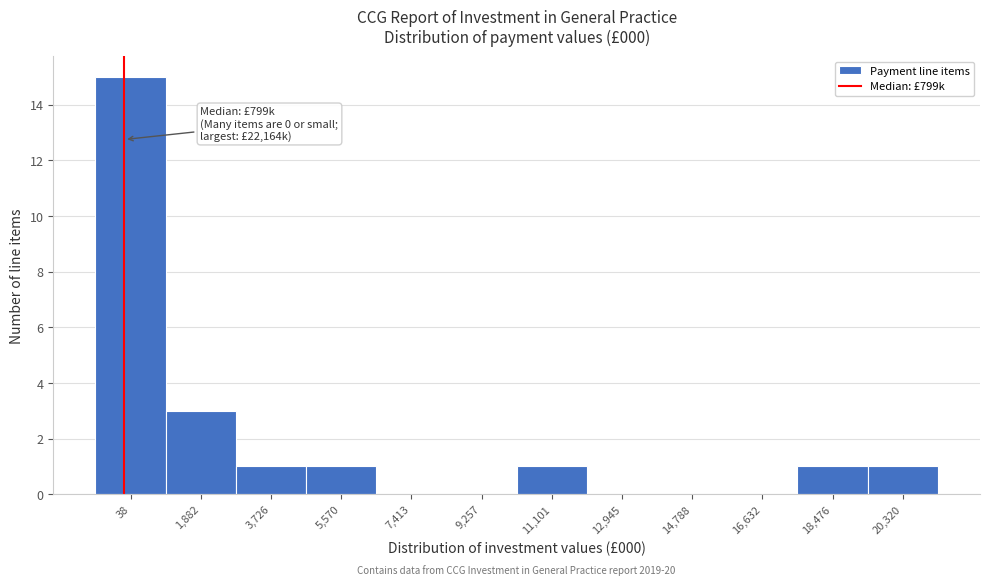

Reading right to left, list all the values displayed in this chart.

20,320=1	18,476=1	16,632=0	14,788=0	12,945=0	11,101=1	9,257=0	7,413=0	5,570=1	3,726=1	1,882=3	38=15